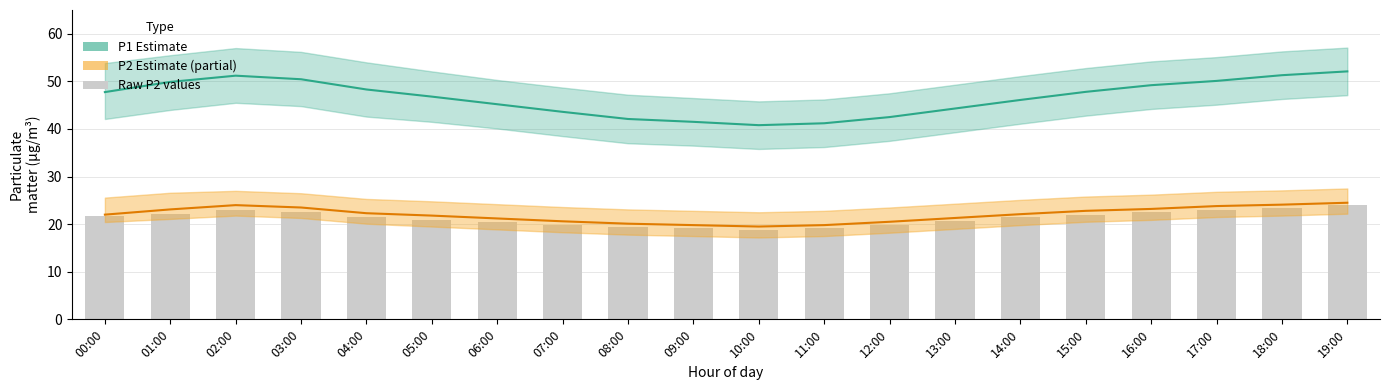

How many categories are shown in the chart?

20